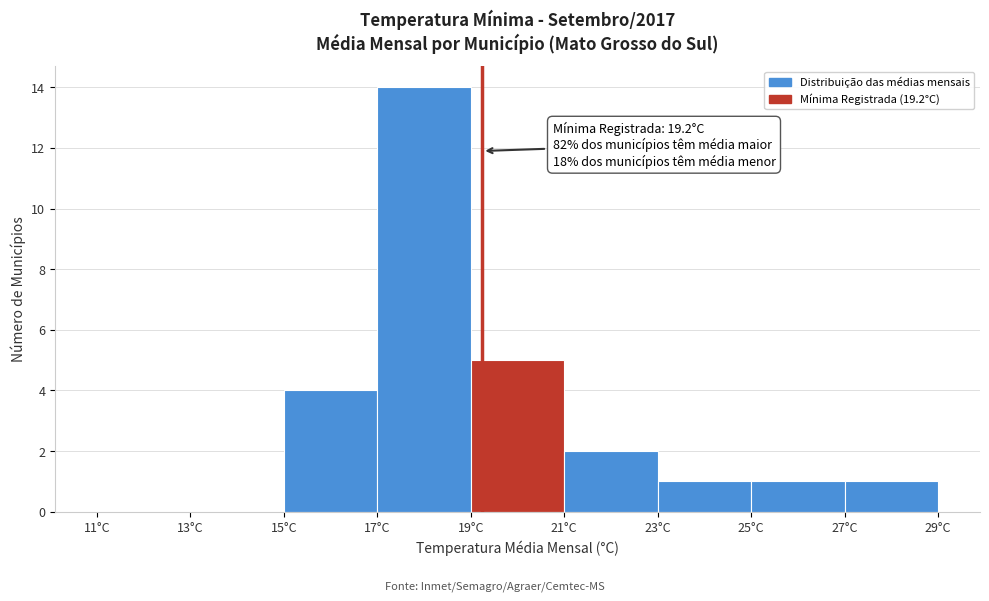

Which range on the x-axis has the tallest bar?

17 to 19